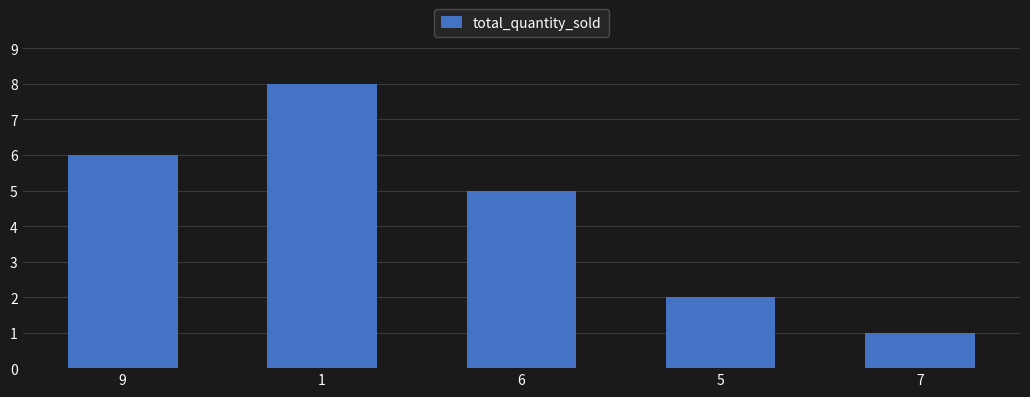

Where does the data first go above 5?

9